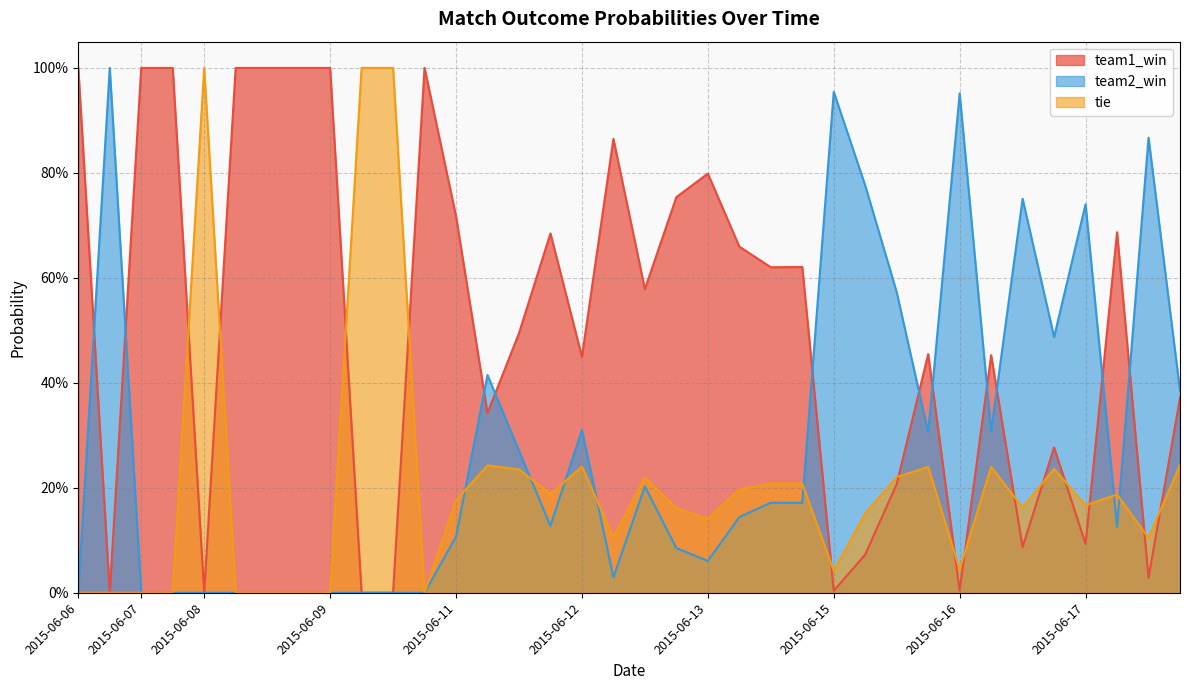

What are all the series names shown in the legend?

team1_win, team2_win, tie